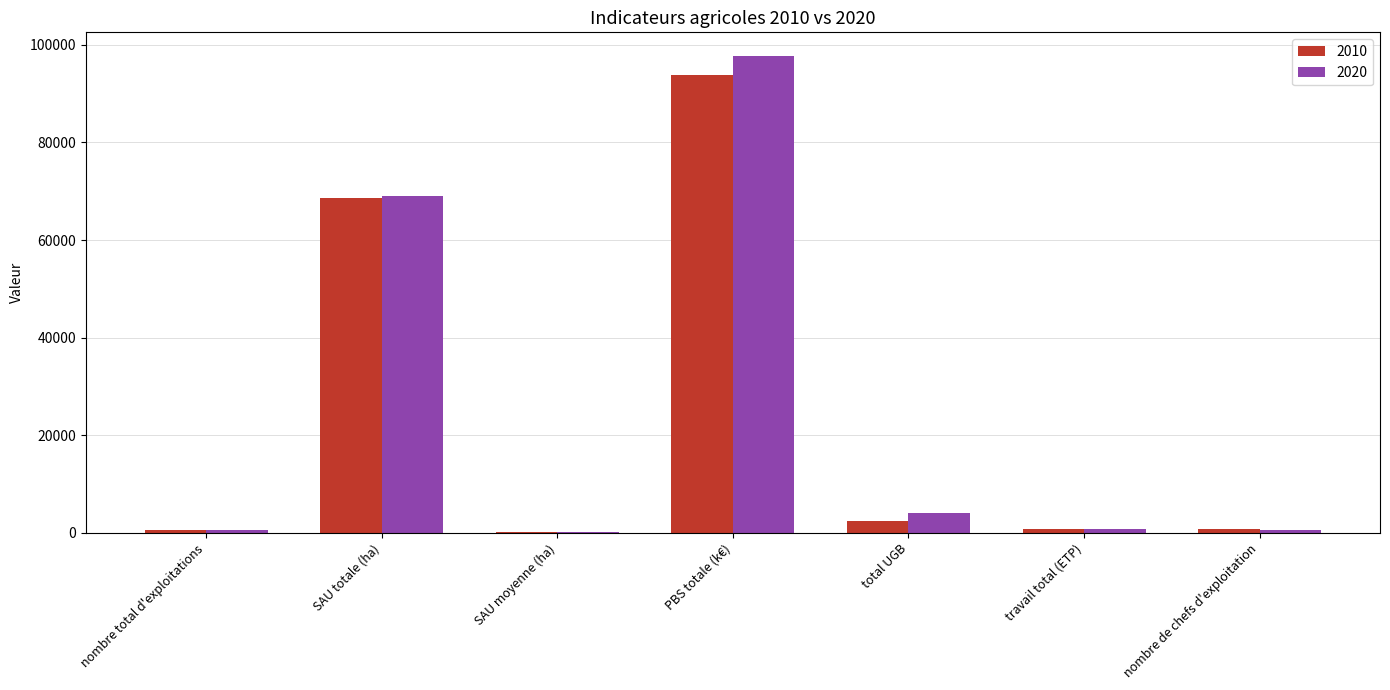

True or false: 2010 has a value of 2403.3 at total UGB.

True